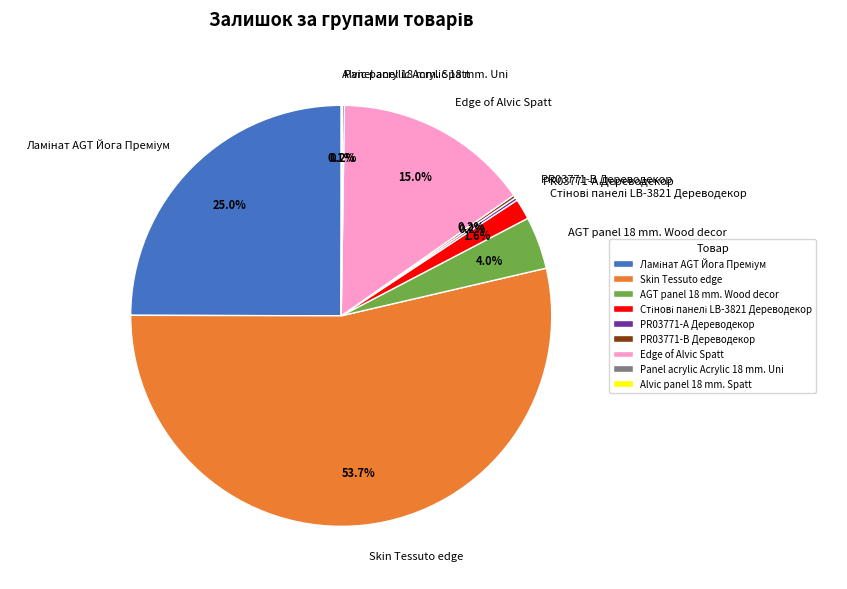

What percentage is the AGT panel 18 mm. Wood decor slice, to the nearest percent?

4%